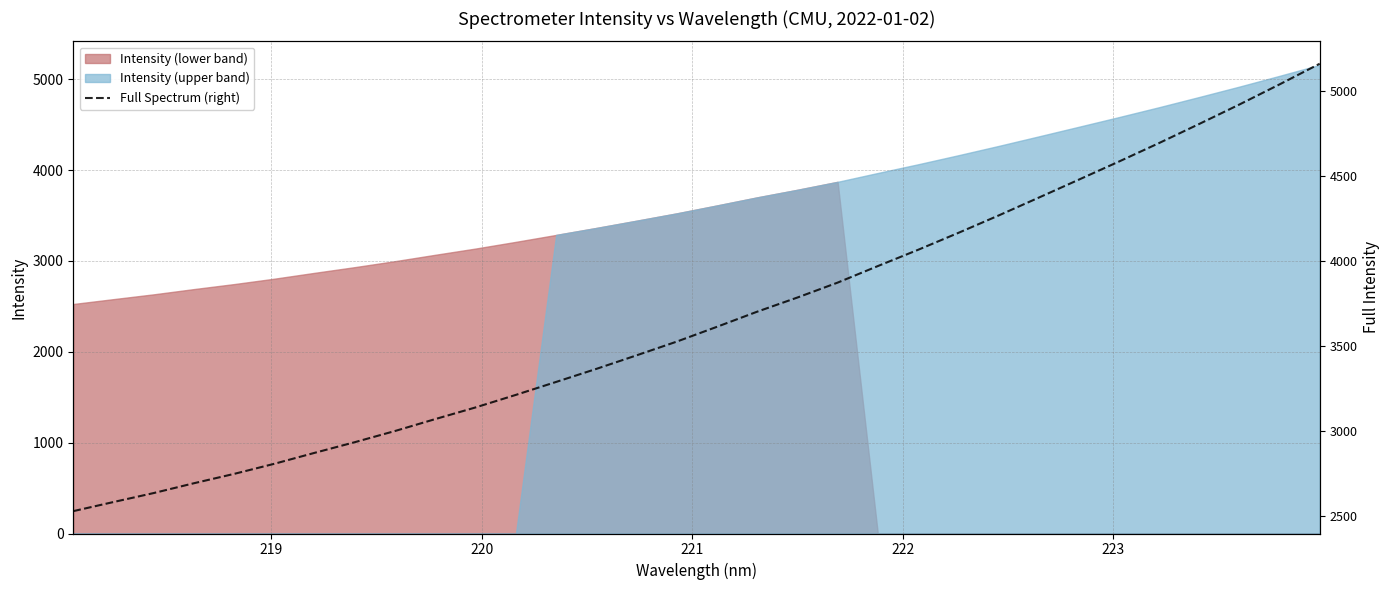

What is the maximum value for Intensity (lower band)?

3870.8